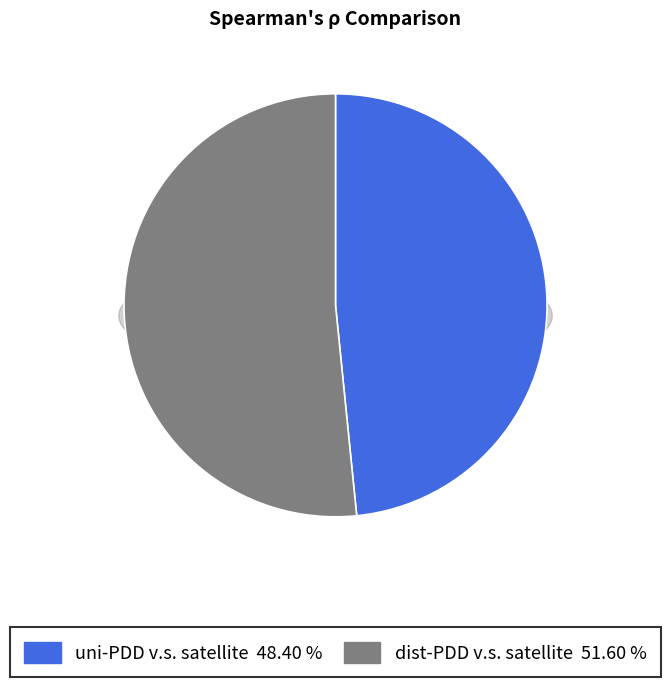

Does any single category account for the majority?

Yes